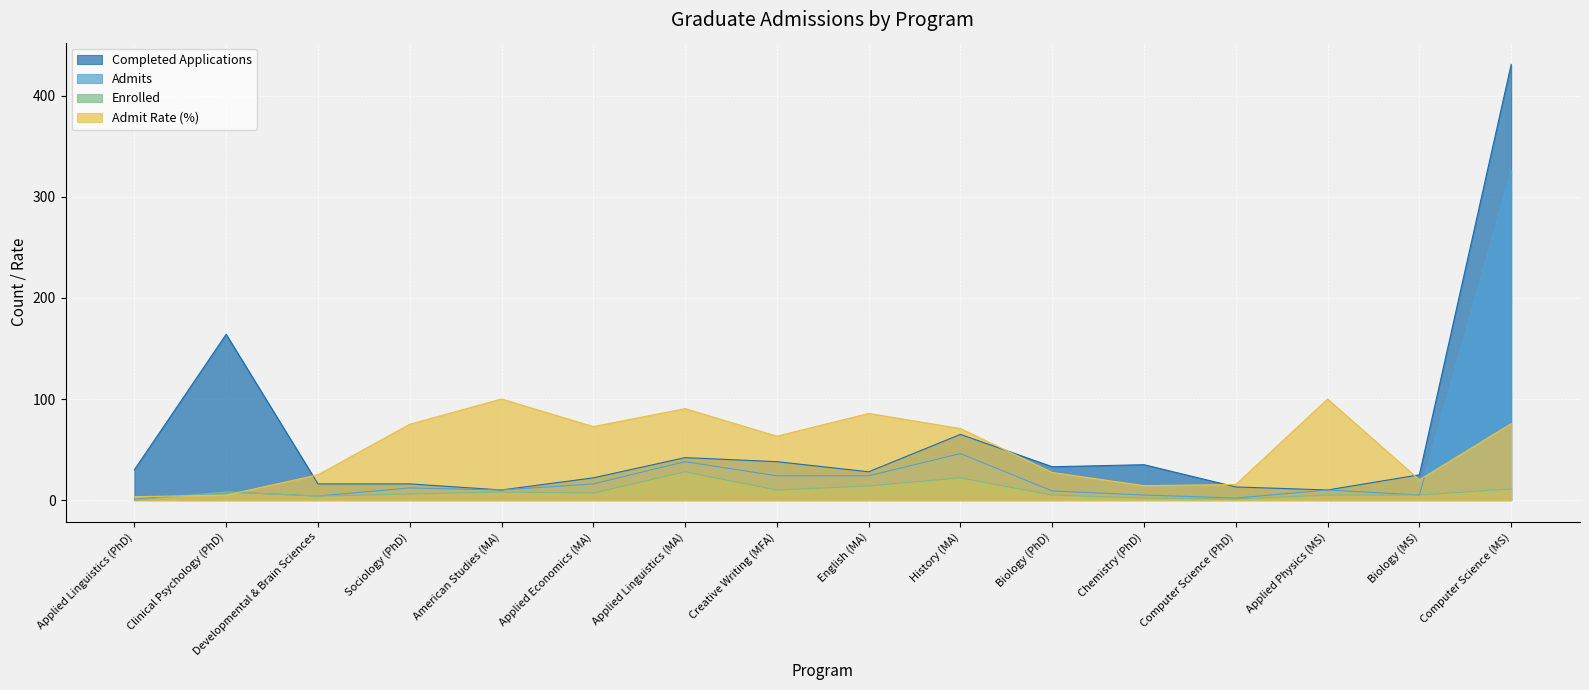

What is the difference between the maximum and minimum values in the Enrolled series?

28.0